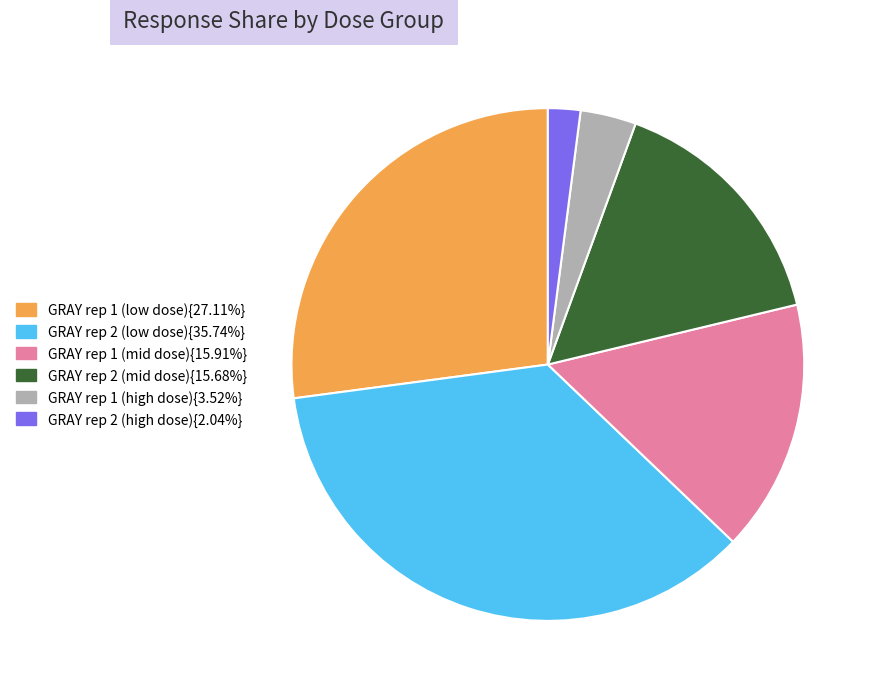

Does any single category account for the majority?

No